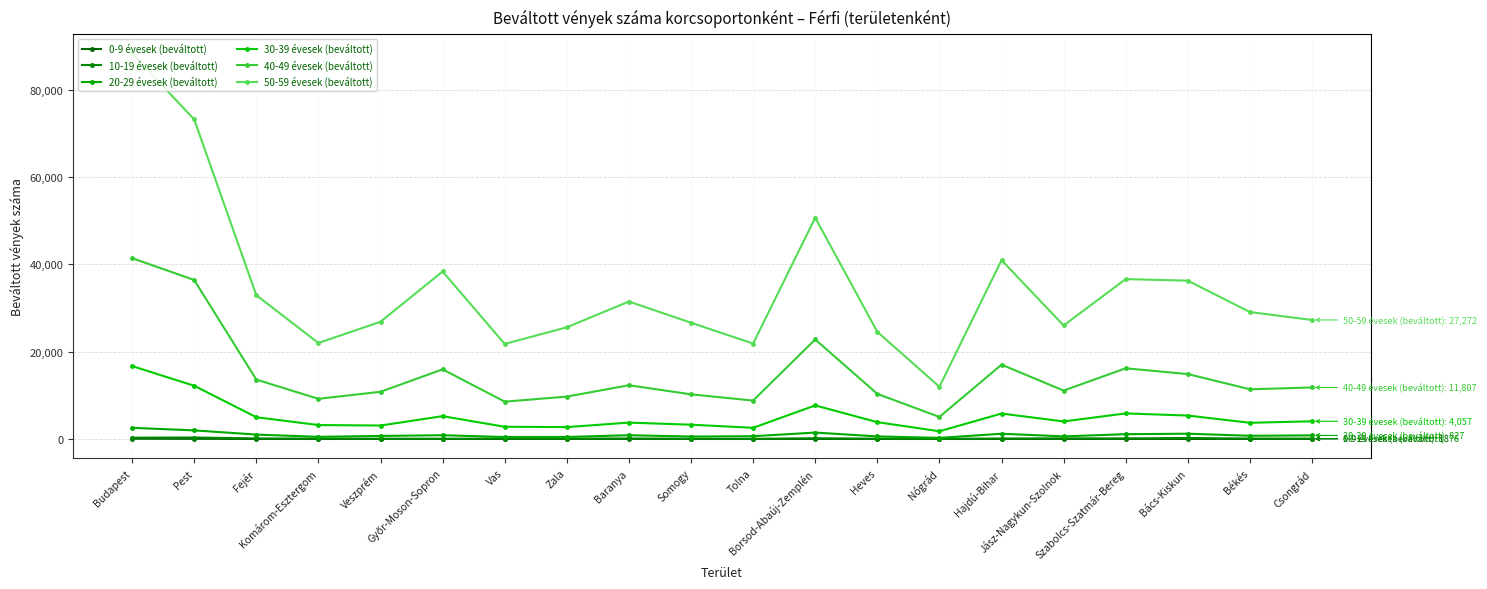

What is the lowest value of the 50-59 évesek (beváltott) series?

11966